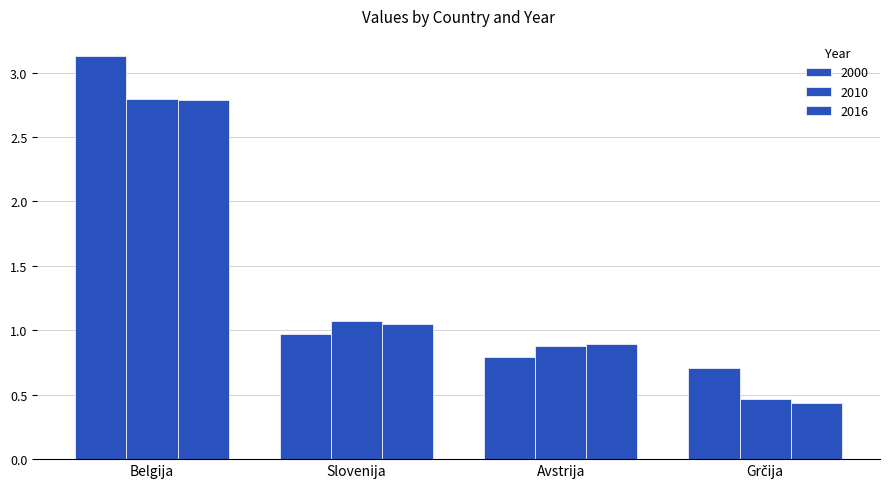

Rank the series by their maximum value, from lowest to highest.

2016, 2010, 2000